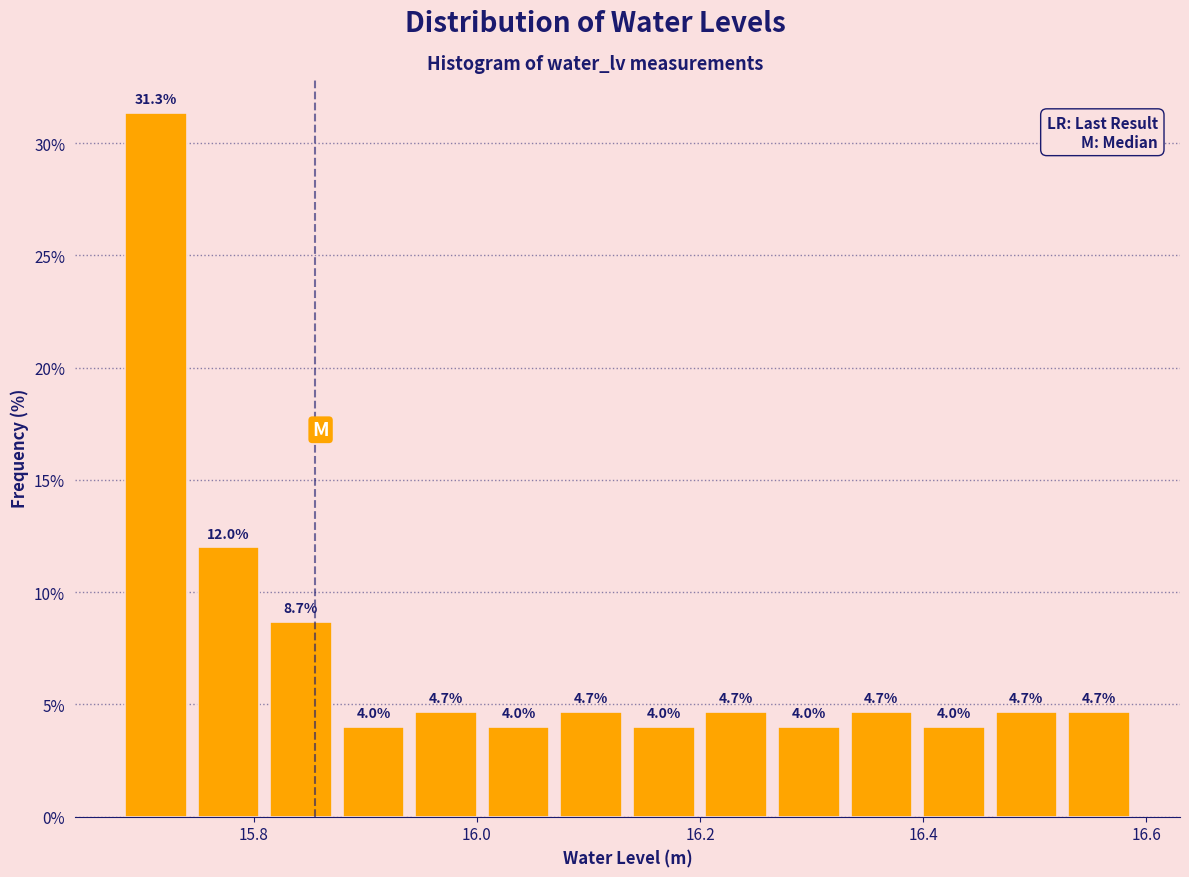

Around what value on the x-axis is the tallest bar? Give the approximate position of its centre, as read against the axis.

15.72